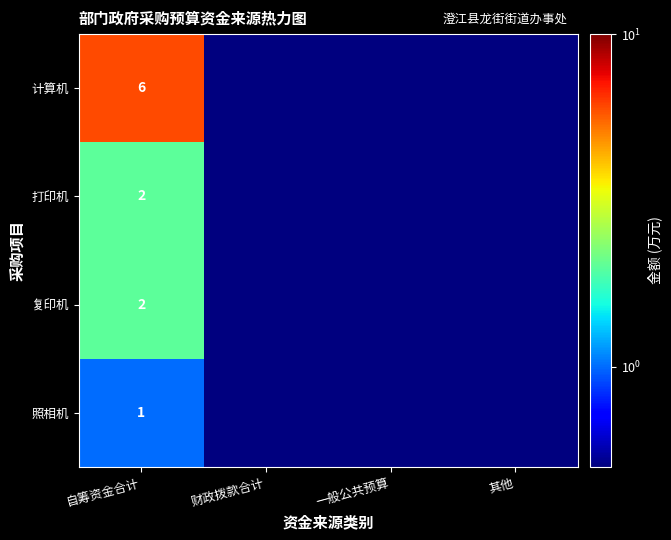

True or false: 照相机 has a value of 1.0 at 自筹资金合计.

True